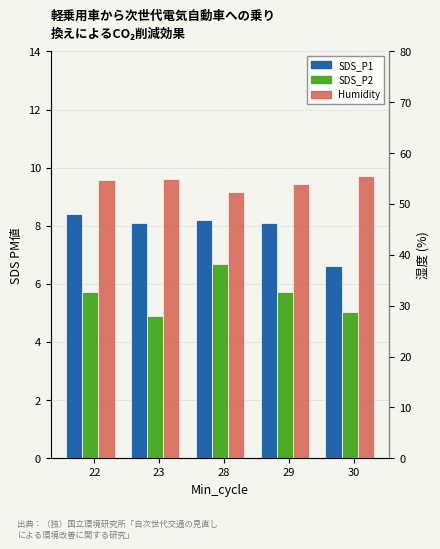

What is the sum of the Humidity values at 30 and 22?

110.2